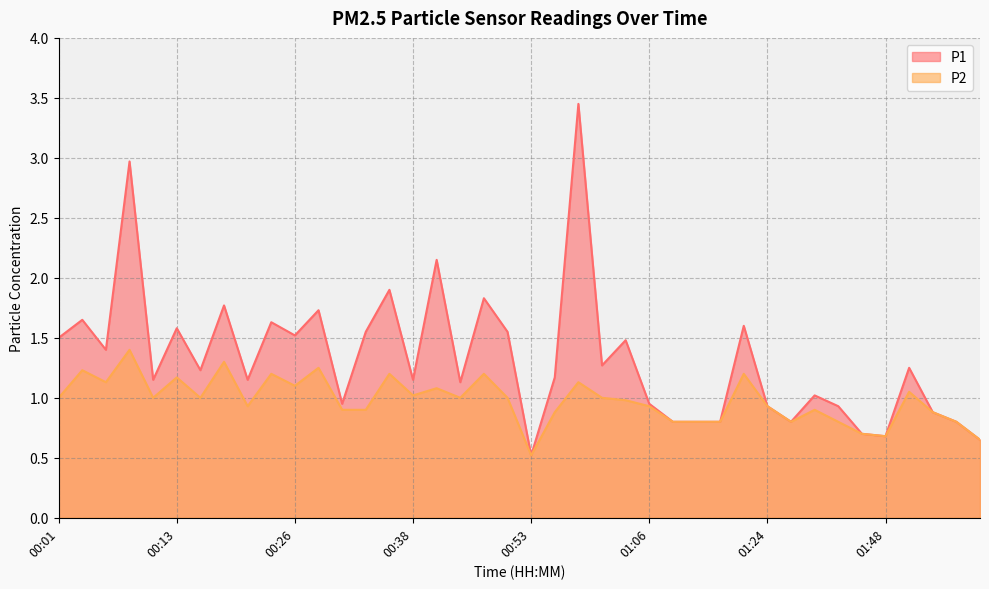

True or false: P2 and P1 intersect in this chart.

False